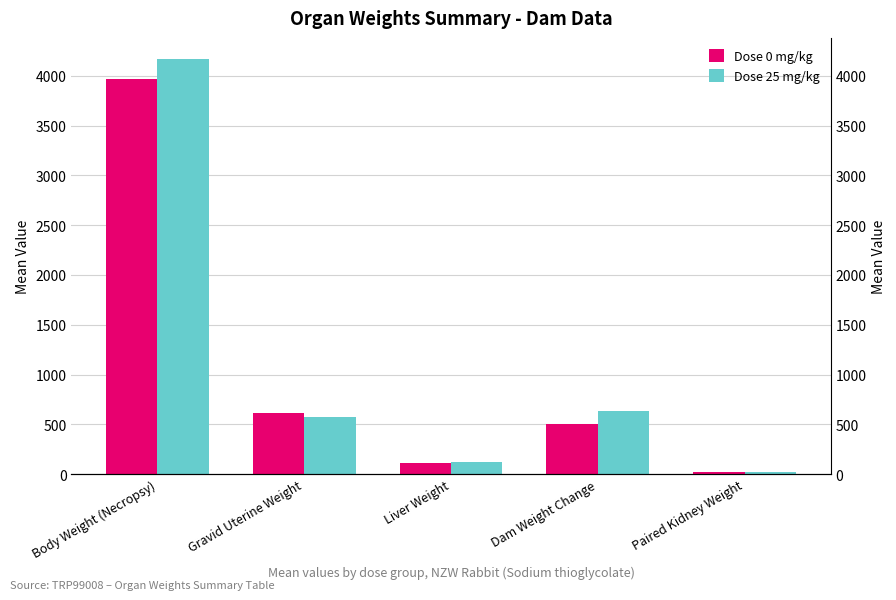

What is the lowest value of the Dose 0 mg/kg series?

17.6